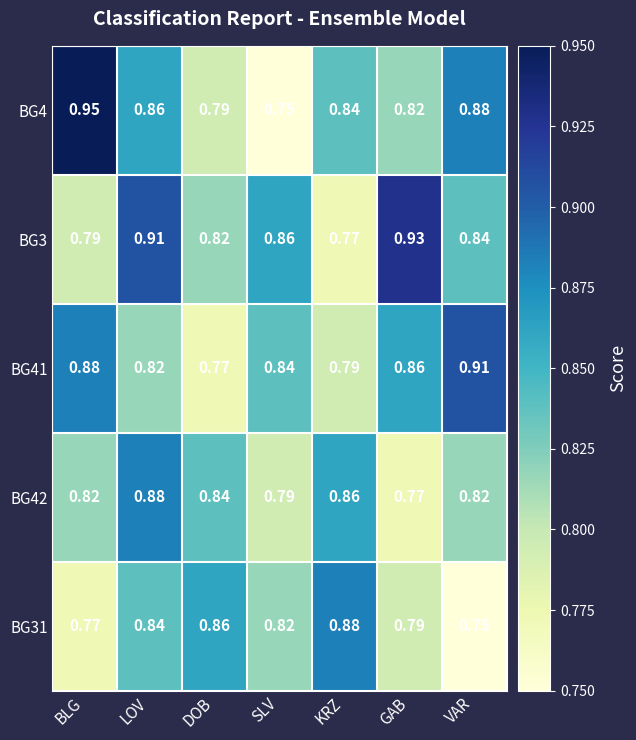

Where is BG31 nearest to the value 0?

VAR